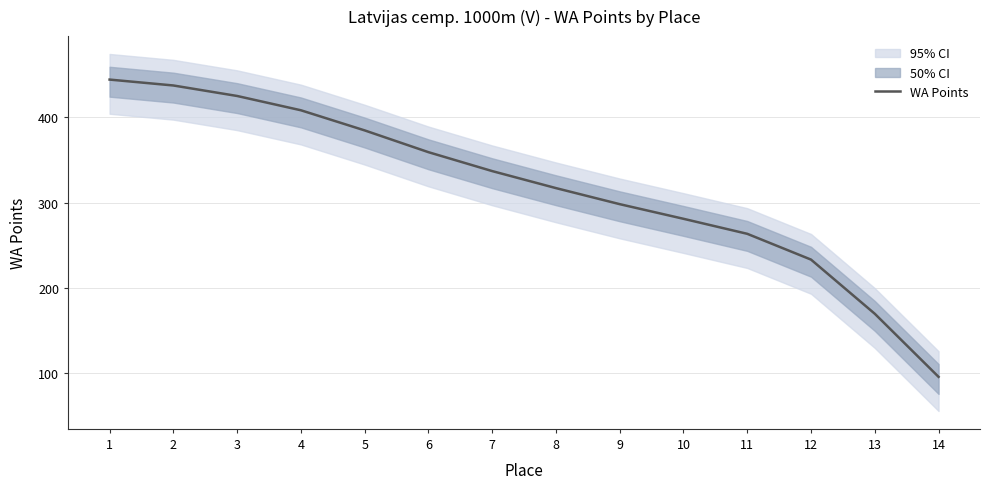

What is the smallest value displayed?

95.9